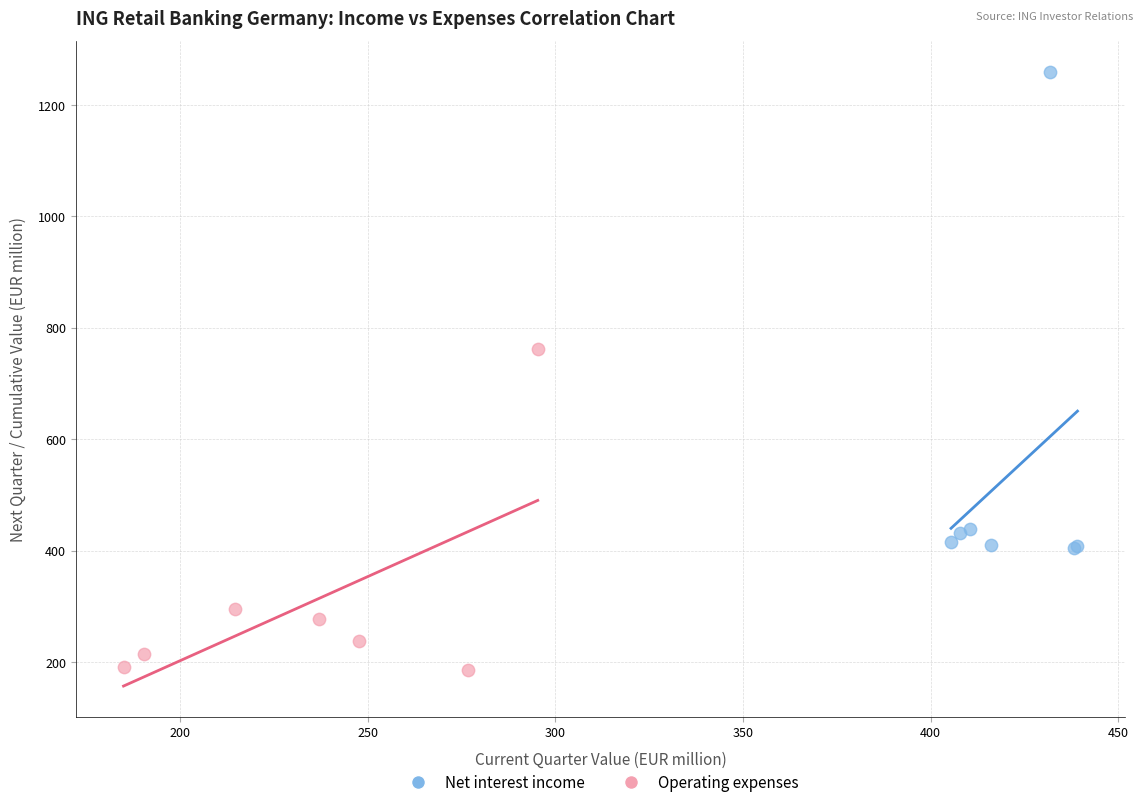

What are all the series names shown in the legend?

Net interest income, Operating expenses